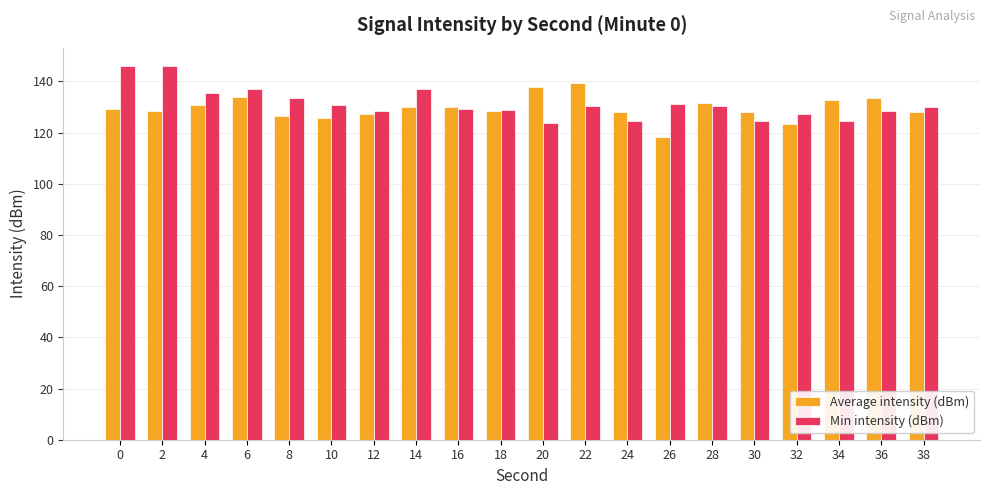

What is the spread (max minus min) of values at 0?

16.6